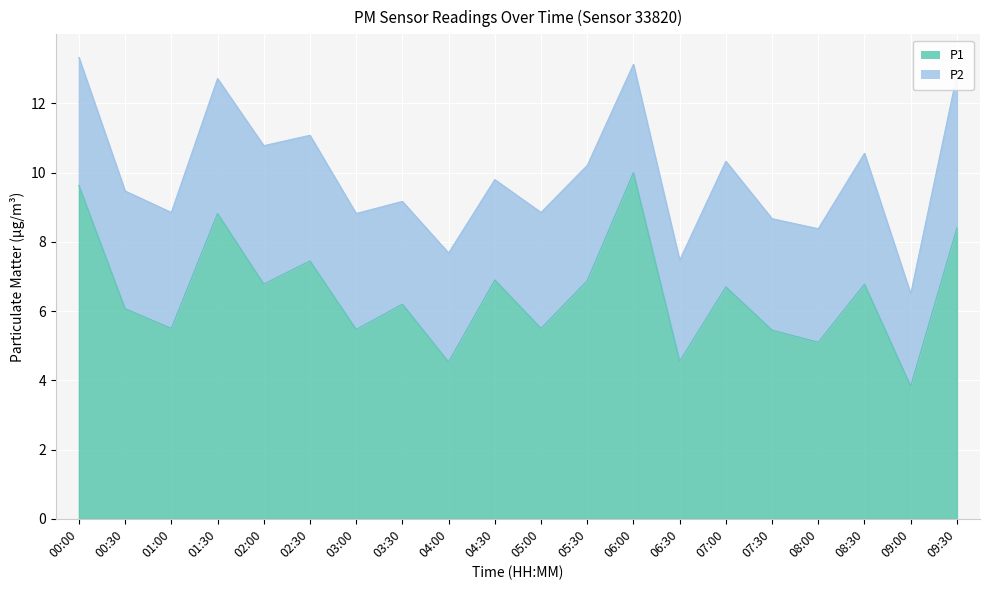

What position from the right is 06:00?

8